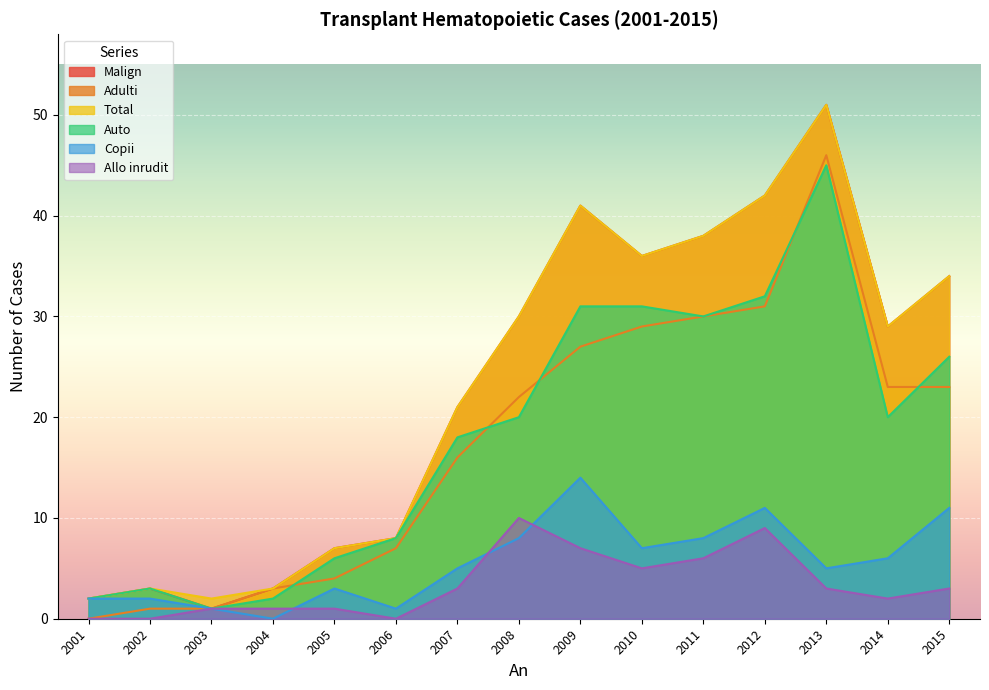

True or false: Auto has a value of 45 at 2013.

True